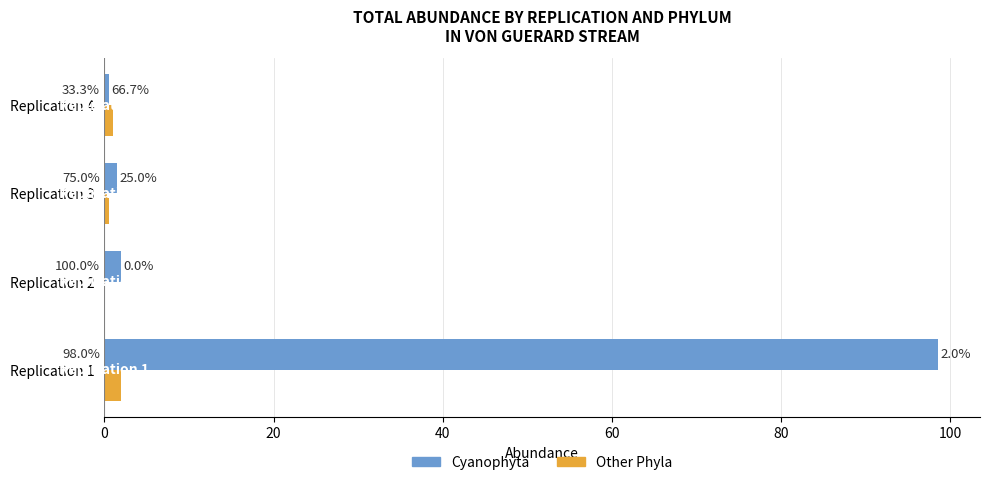

What are all the series names shown in the legend?

Cyanophyta, Other Phyla